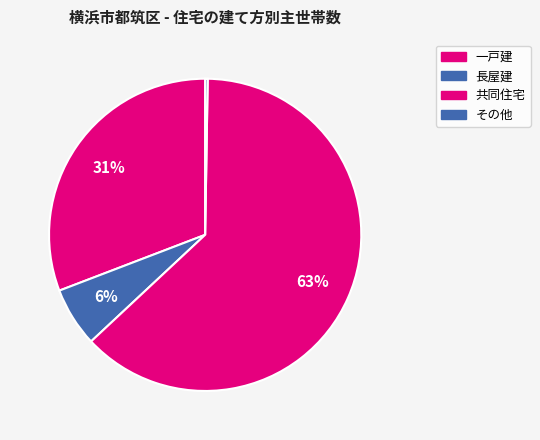

Does 一戸建 represent more than half of the total?

No